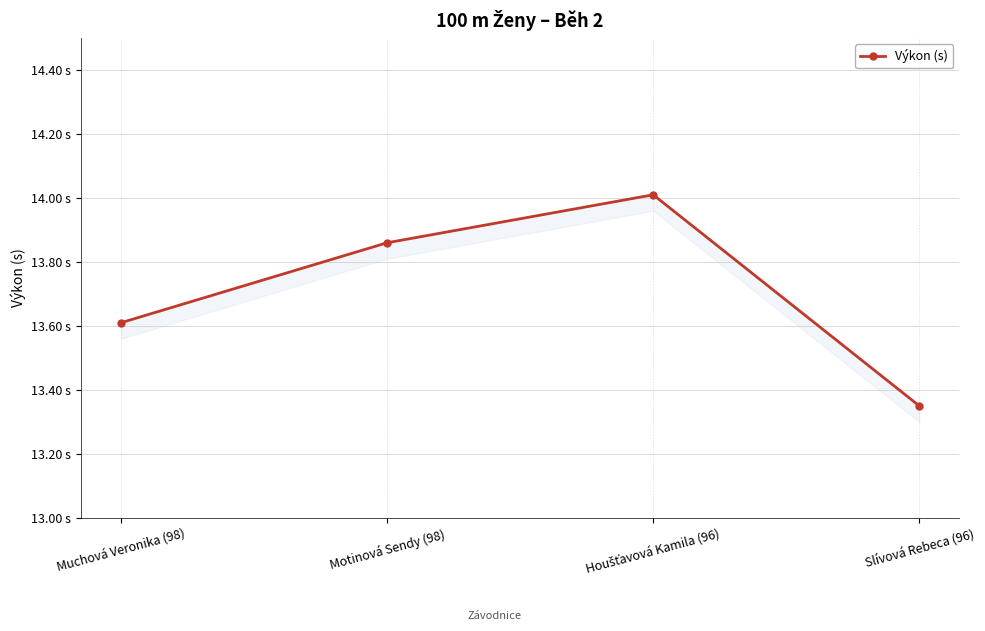

What is the label of the 3rd point from the right?

Motinová Sendy (98)